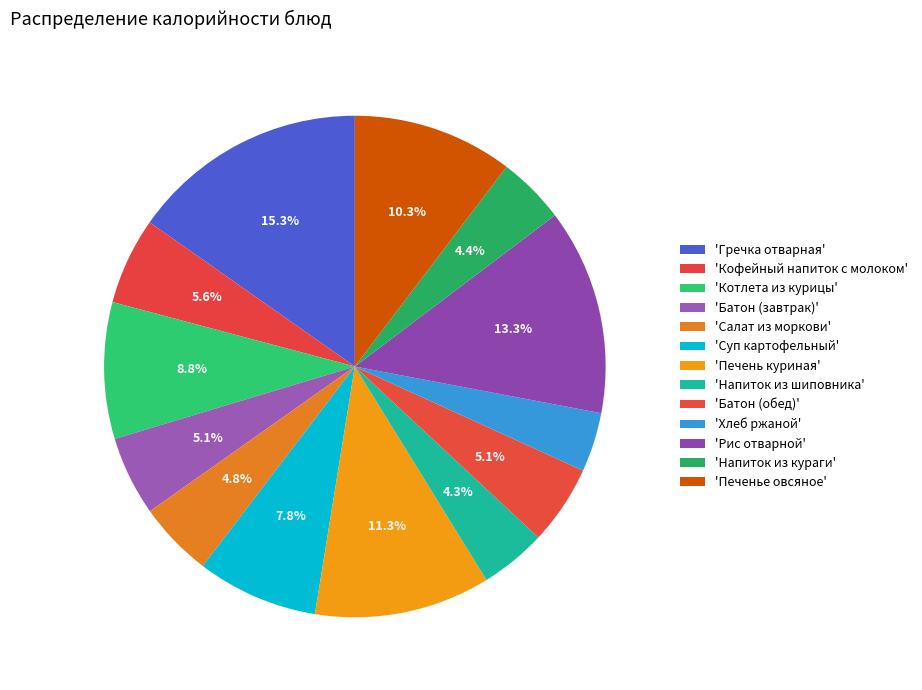

Rank the categories by value from highest to lowest.

Гречка отварная, Рис отварной, Печень куриная, Печенье овсяное, Котлета из курицы, Суп картофельный, Кофейный напиток с молоком, Батон (завтрак), Батон (обед), Салат из моркови, Напиток из кураги, Напиток из шиповника, Хлеб ржаной